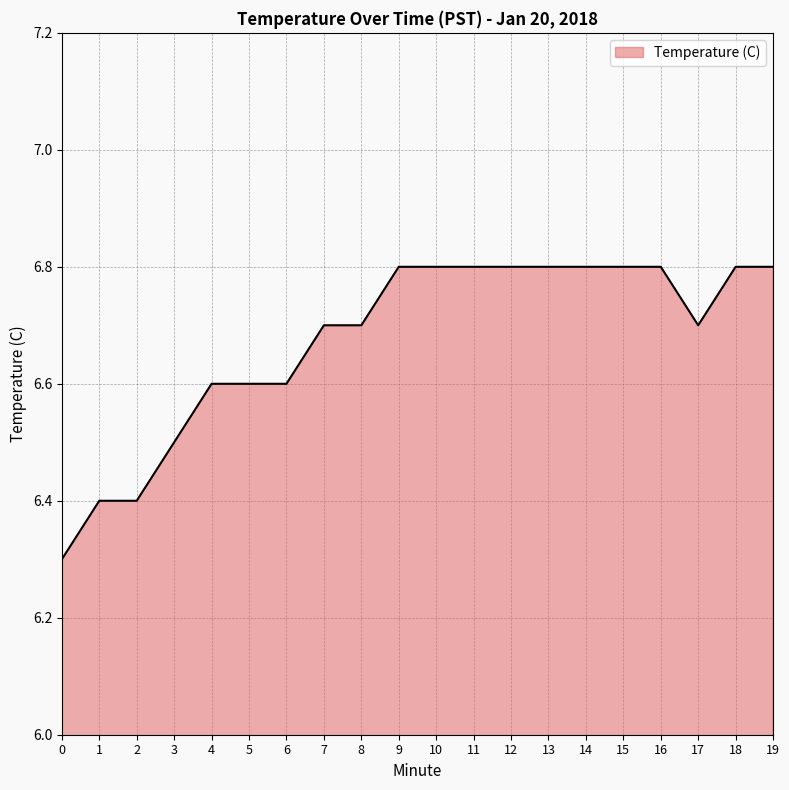

True or false: the data shows 6.4 at 1.

True